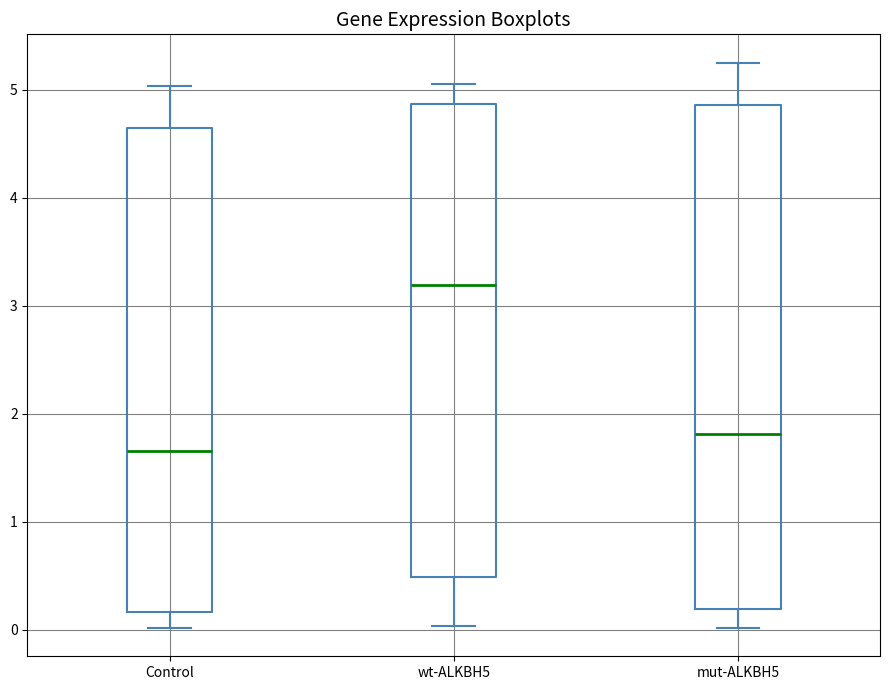

Reading left to right, transcribe this box plot: for each box, give where its median line is, the range the box spans, and where its two whiskers end, as read against the y-axis. The values are not printed on the chart, so give them approximately, as read against the axis.

Control: median 1.7, box 0.2 to 4.6, whiskers 0.0 to 5.0
wt-ALKBH5: median 3.2, box 0.5 to 4.9, whiskers 0.0 to 5.1
mut-ALKBH5: median 1.8, box 0.2 to 4.9, whiskers 0.0 to 5.3